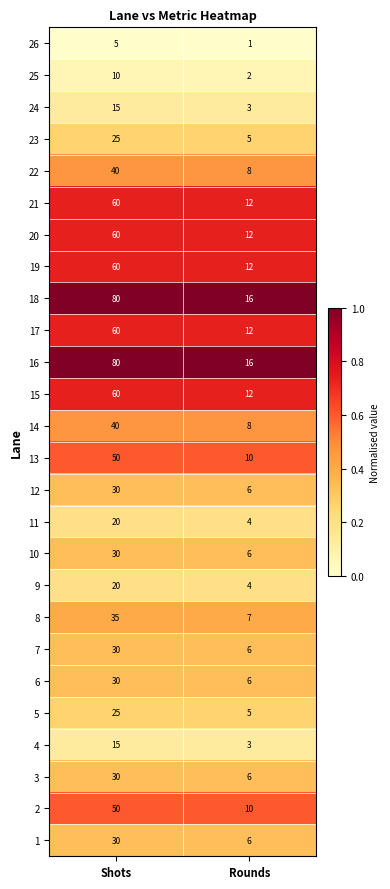

What is the total value across all series at Shots?

990